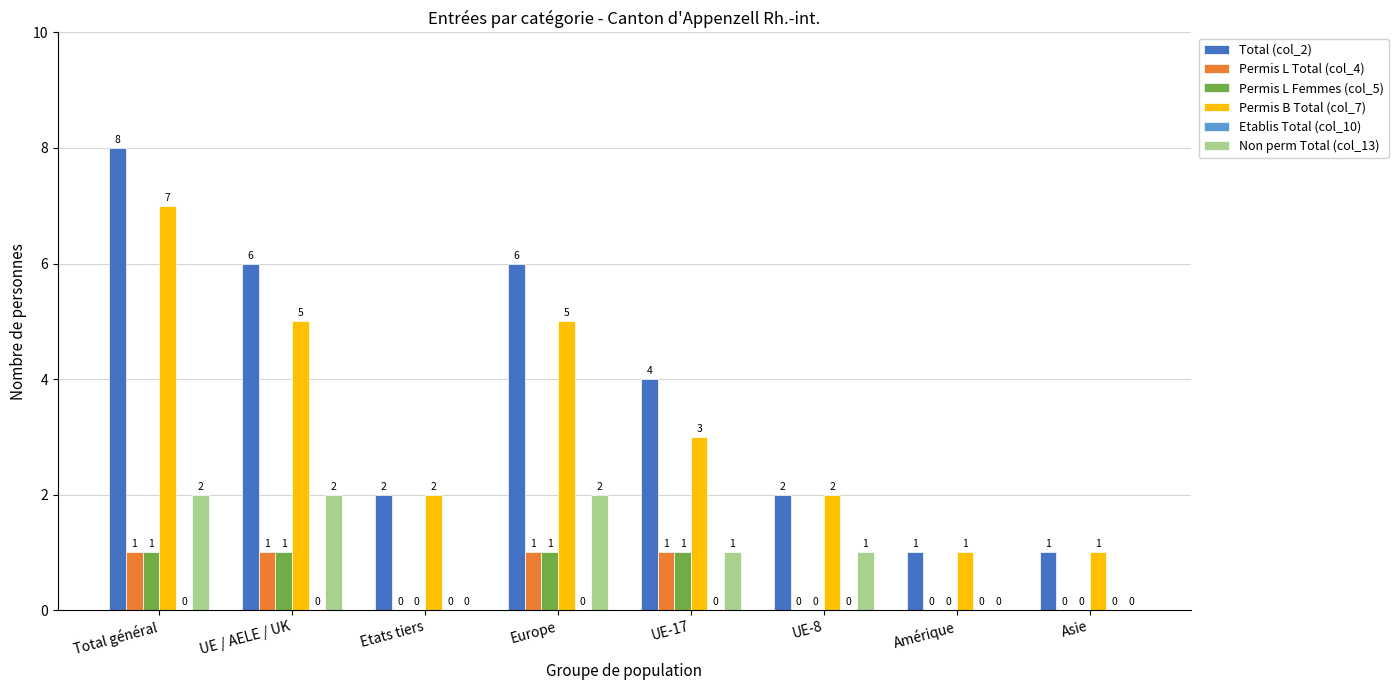

Read the Permis B Total (col_7) value at Total général.

7